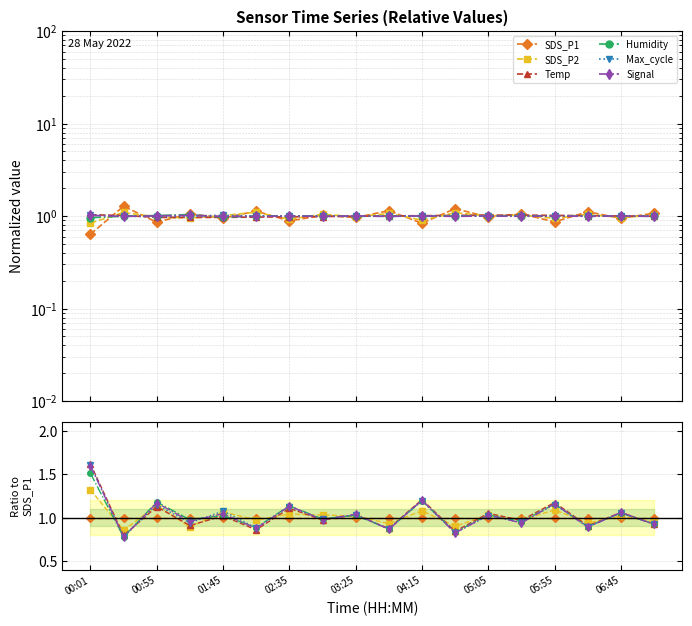

Which has a higher value, 9 or 10?

9